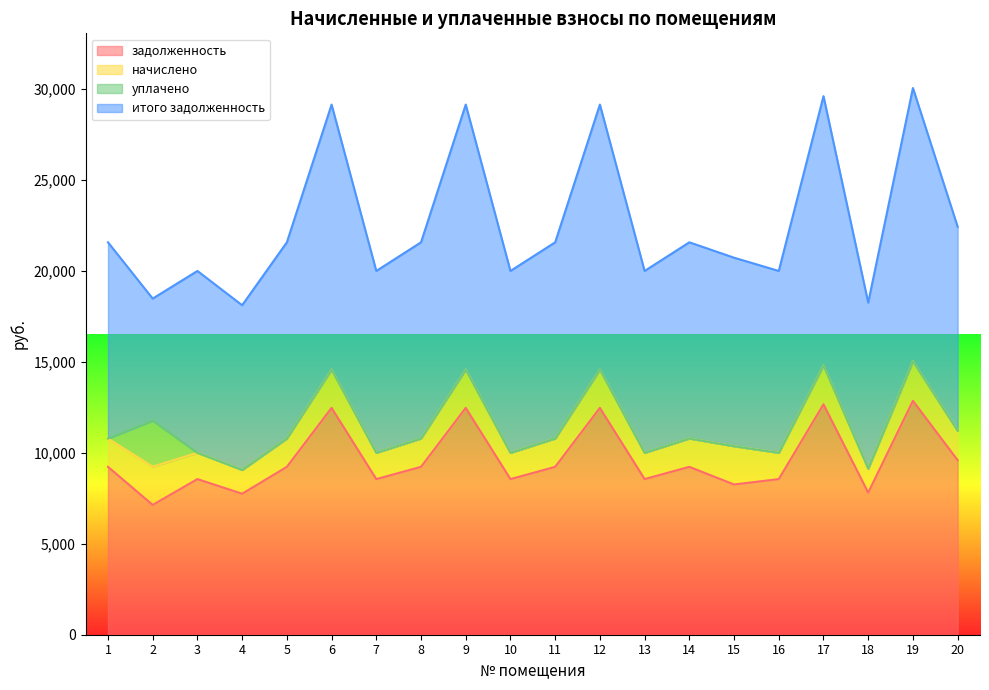

Reading left to right, transcribe all the data shown in this chart.

задолженность: 9233.4	7139.0	8559.4	7753.0	9233.4	12474.2	8559.4	9233.4	12474.2	8559.4	9233.4	12474.2	8559.4	9233.4	8263.2	8559.4	12672.0	7814.4	12864.0	9600.0
начислено: 1558.1	2105.0	1444.4	1308.3	1558.1	2105.0	1444.4	1558.1	2105.0	1444.4	1558.1	2105.0	1444.4	1558.1	2105.0	1444.4	2138.4	1318.7	2170.8	1620.0
уплачено: 0.0	2533.5	0.0	0.0	0.0	0.0	0.0	0.0	0.0	0.0	0.0	0.0	0.0	0.0	0.0	0.0	0.0	0.0	0.0	0.0
итого задолженность: 10791.5	6710.6	10003.7	9061.3	10791.5	14579.3	10003.7	10791.5	14579.3	10003.7	10791.5	14579.3	10003.7	10791.5	10368.3	10003.7	14810.4	9133.1	15034.8	11220.0